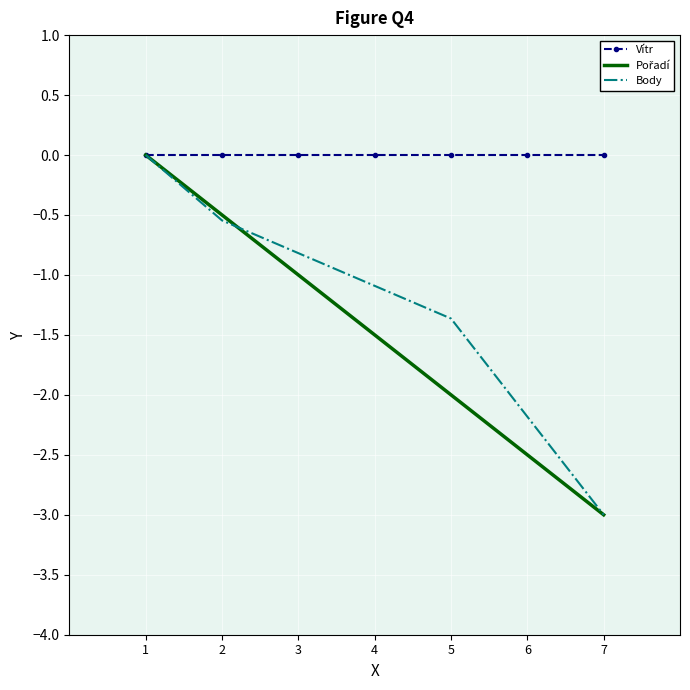

At which label does Body reach its minimum?

7